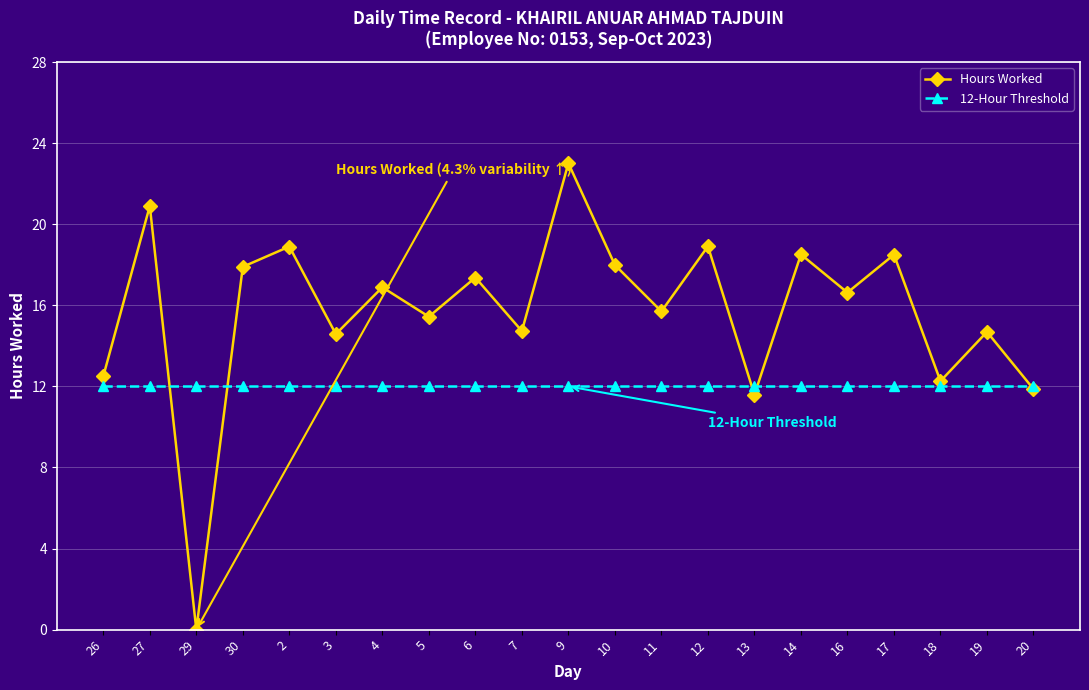

The value of 12-Hour Threshold at 26 is 12.0. True or false?

True